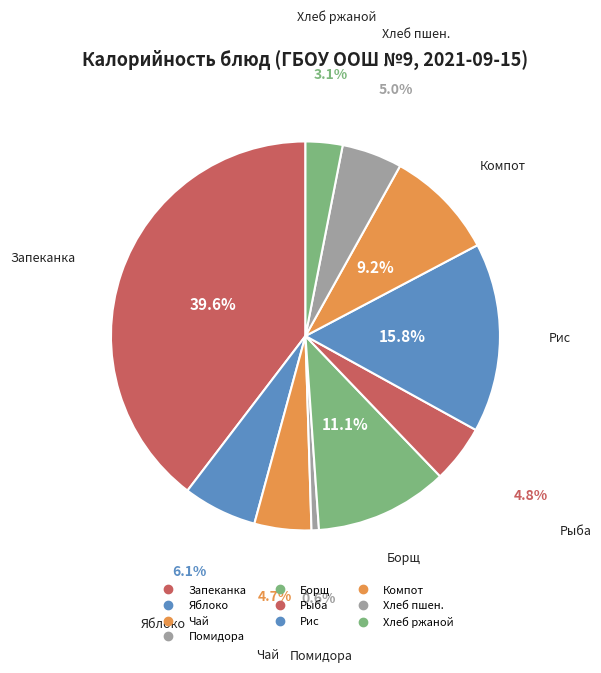

How many segments does this pie chart have?

10